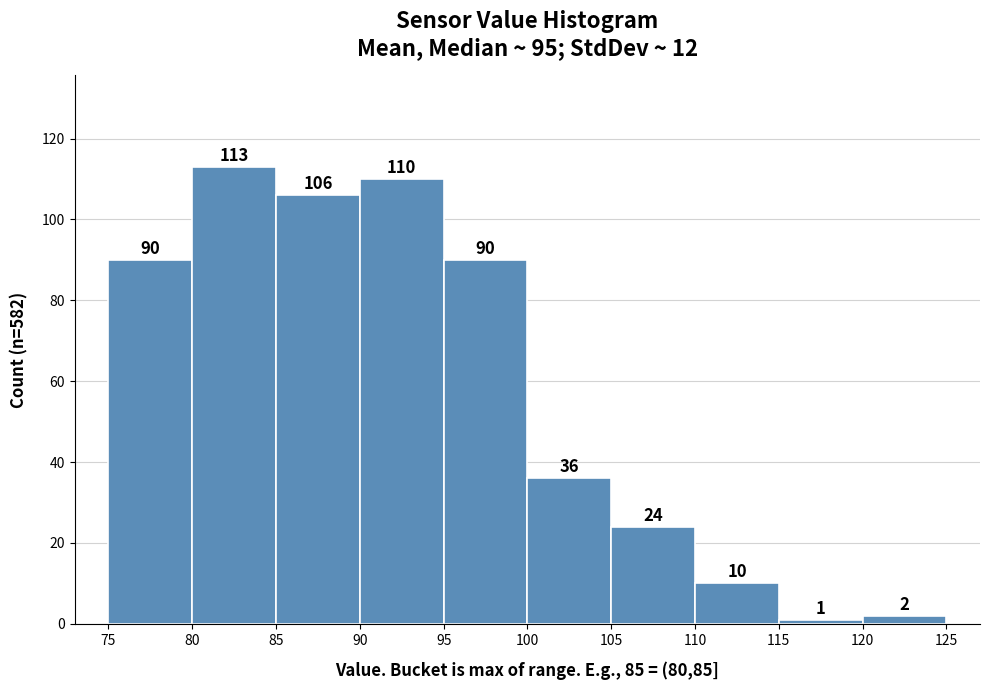

How tall is the bar that spans 95 to 100 on the x-axis?

90